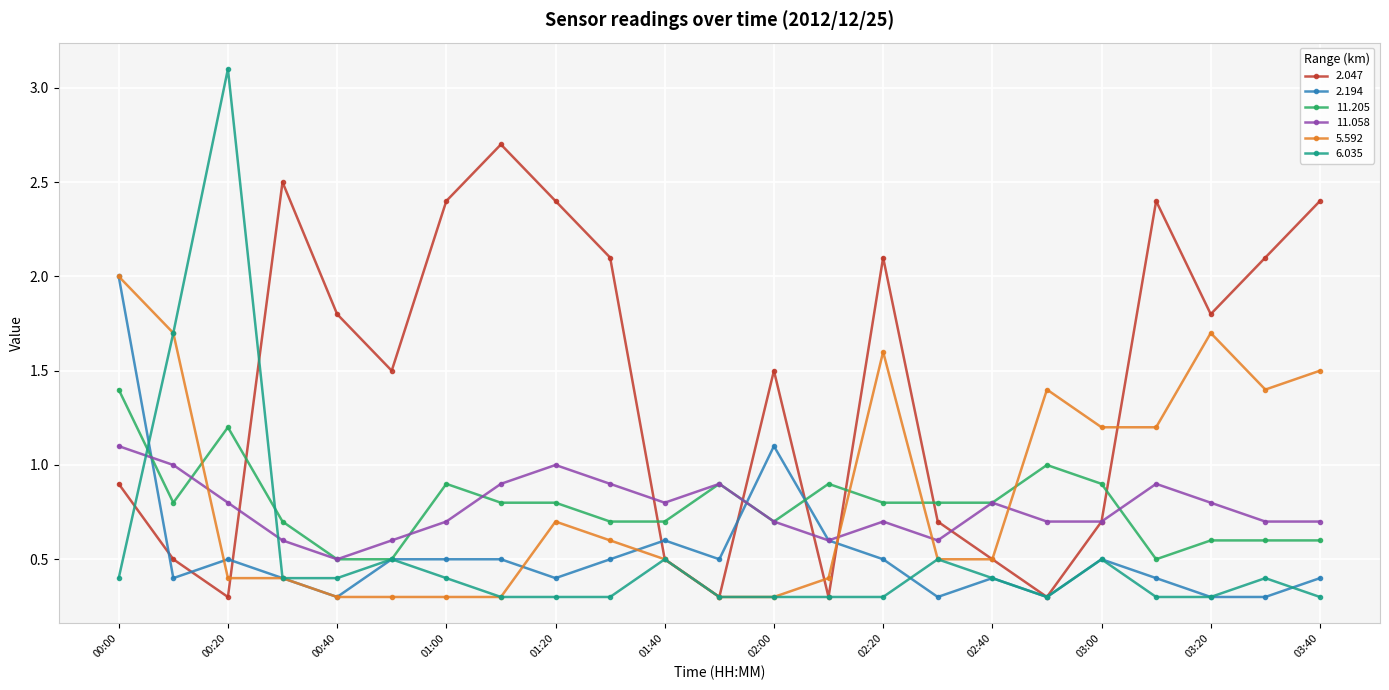

Which series has the largest total across all categories?

2.047